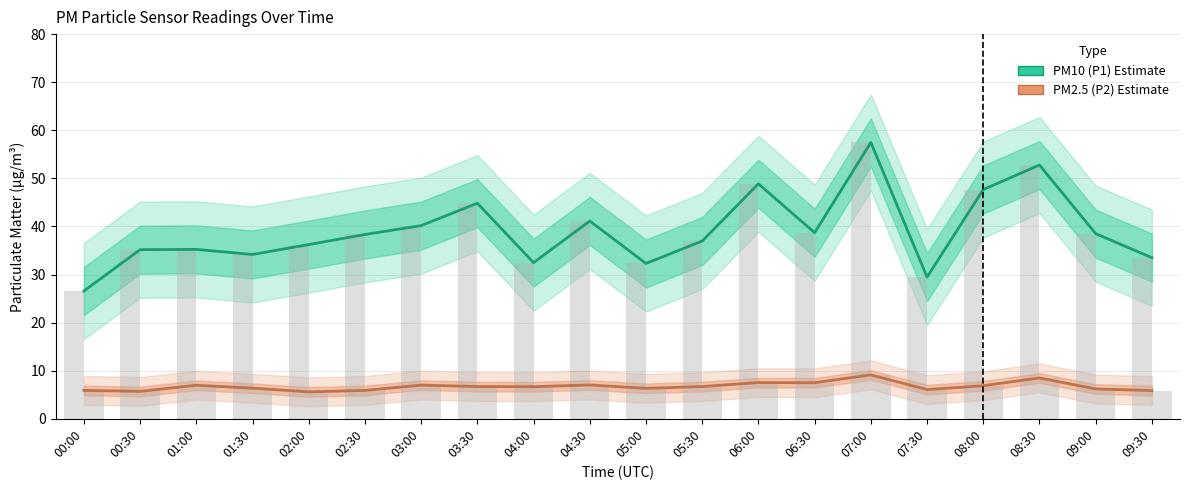

True or false: PM2.5 (P2) has a value of 2.1 at 01:30.

False